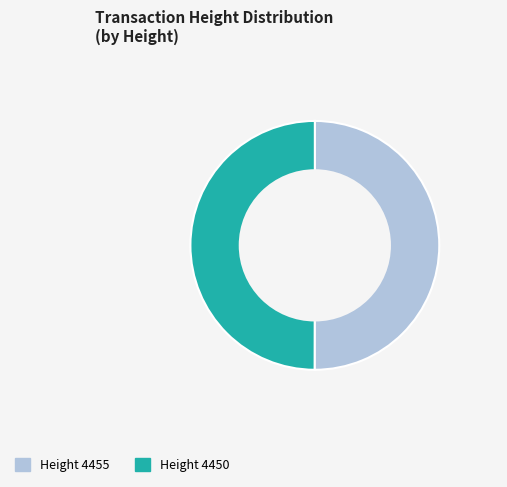

Count the number of slices in the pie.

2